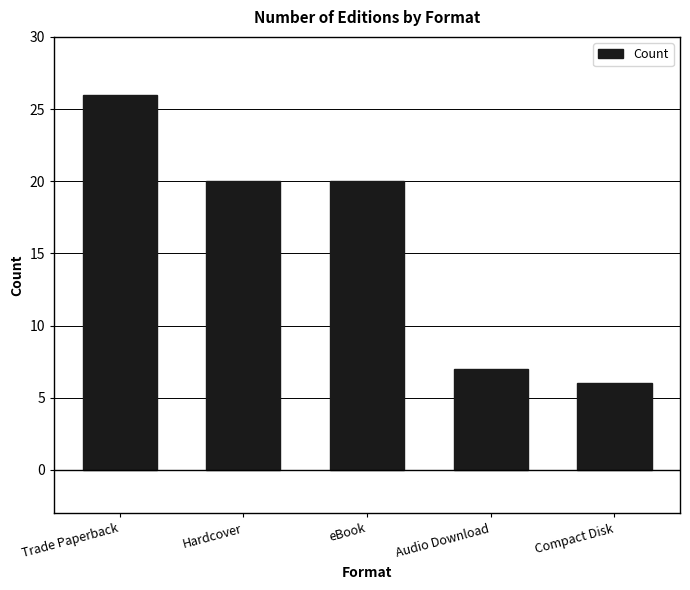

At which label does the data first exceed 20?

Trade Paperback